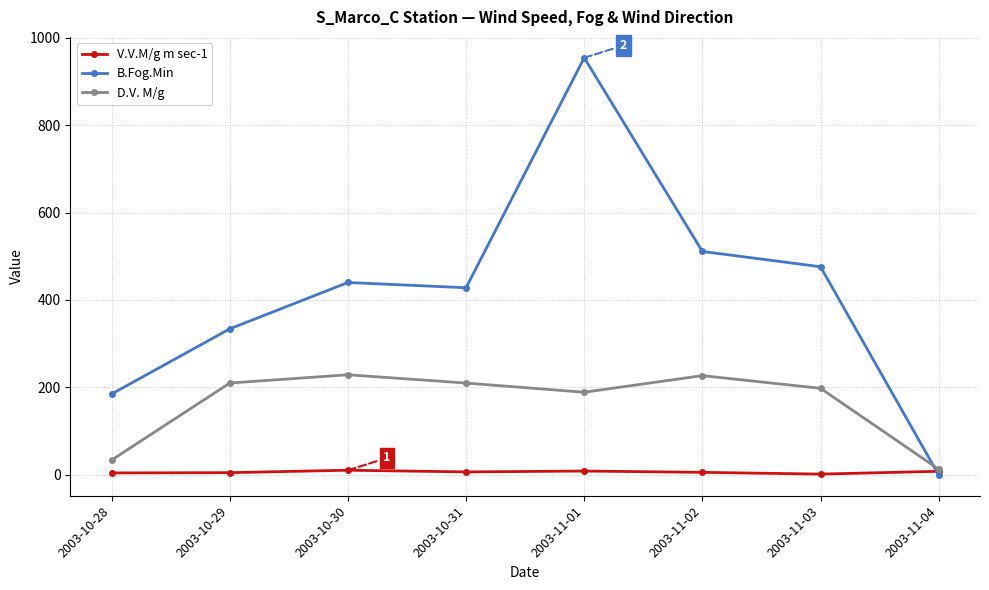

Which series has the largest total across all categories?

B.Fog.Min